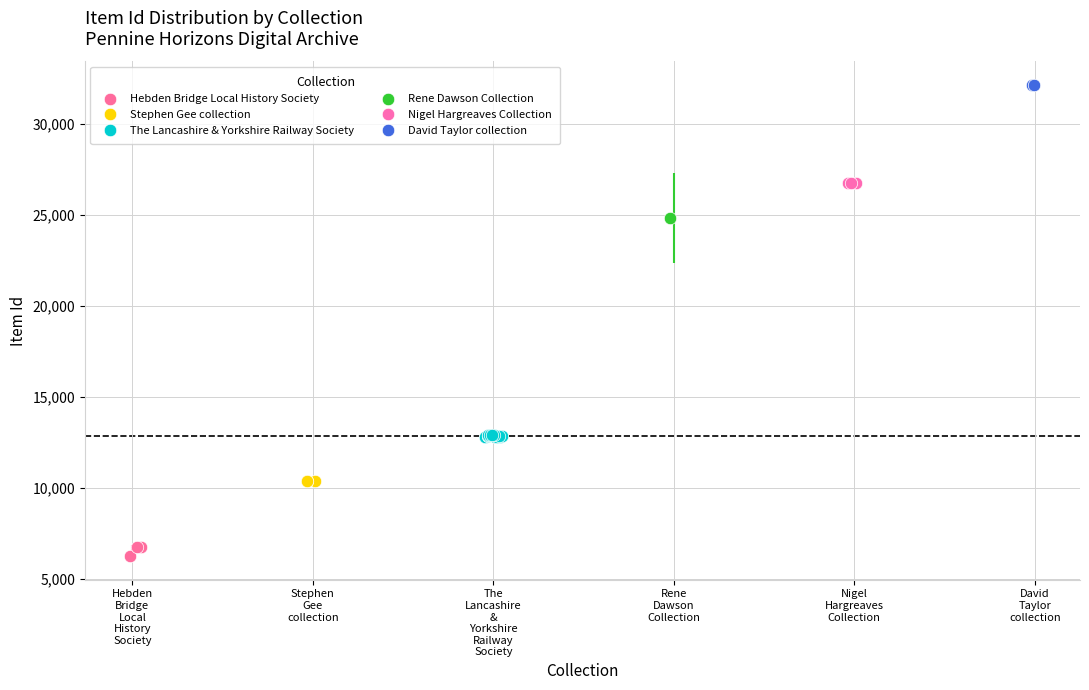

What are all the series names shown in the legend?

Hebden Bridge Local History Society, Stephen Gee collection, The Lancashire & Yorkshire Railway Society, Rene Dawson Collection, Nigel Hargreaves Collection, David Taylor collection